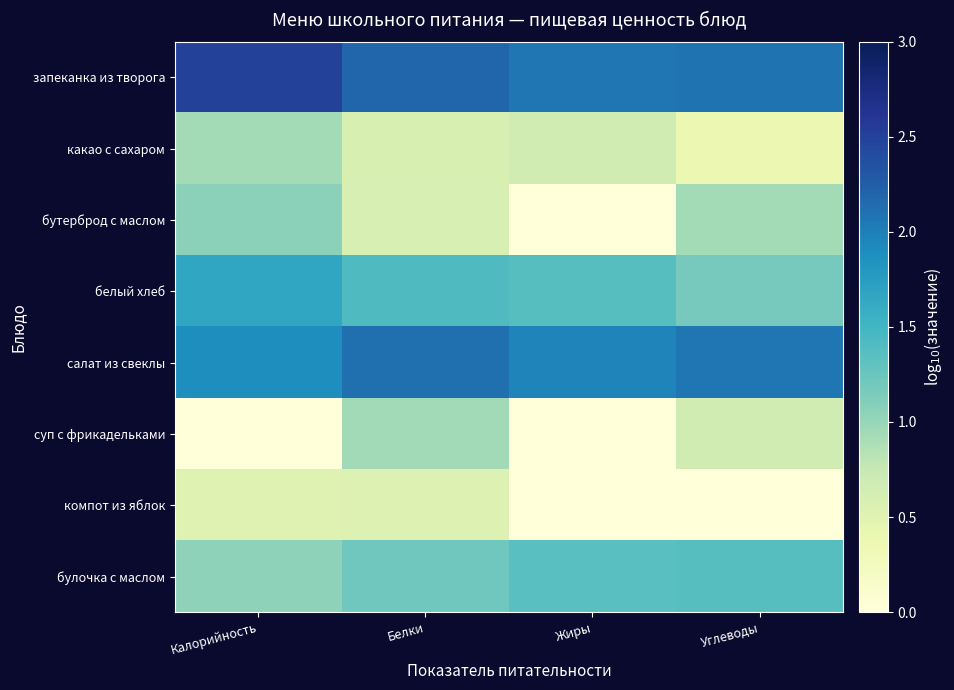

Count the number of data series in this chart.

8